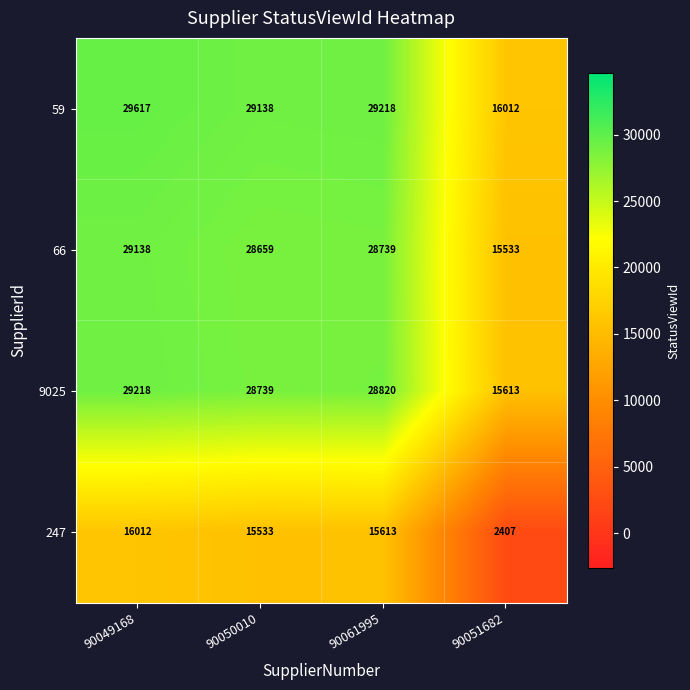

Rank the series by their maximum value, from highest to lowest.

59, 9025, 66, 247